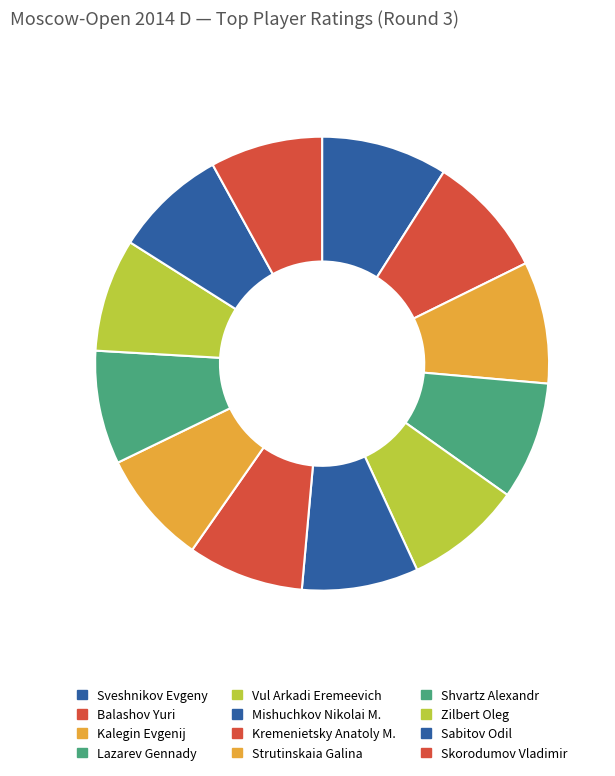

How many segments does this pie chart have?

12